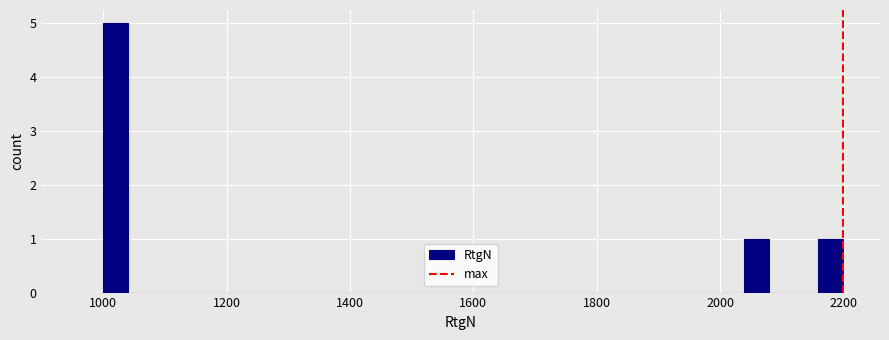

Around what value on the x-axis is the tallest bar? Give the approximate position of its centre, as read against the axis.

1020